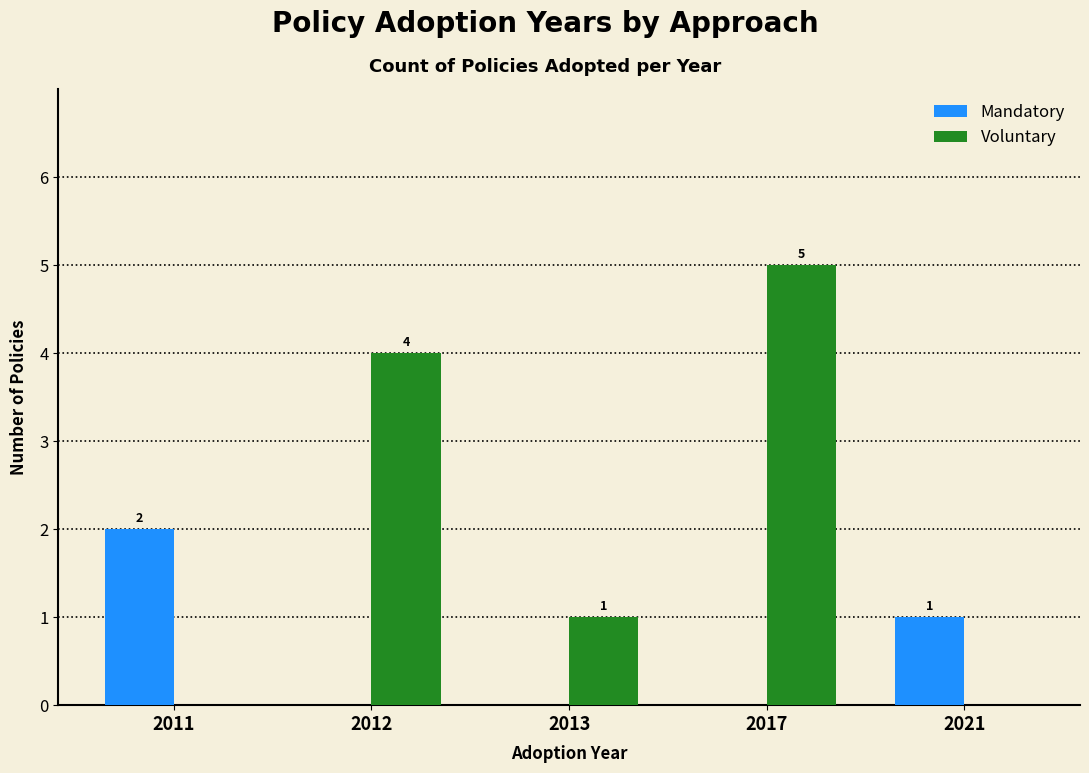

How many distinct data groups are displayed?

2